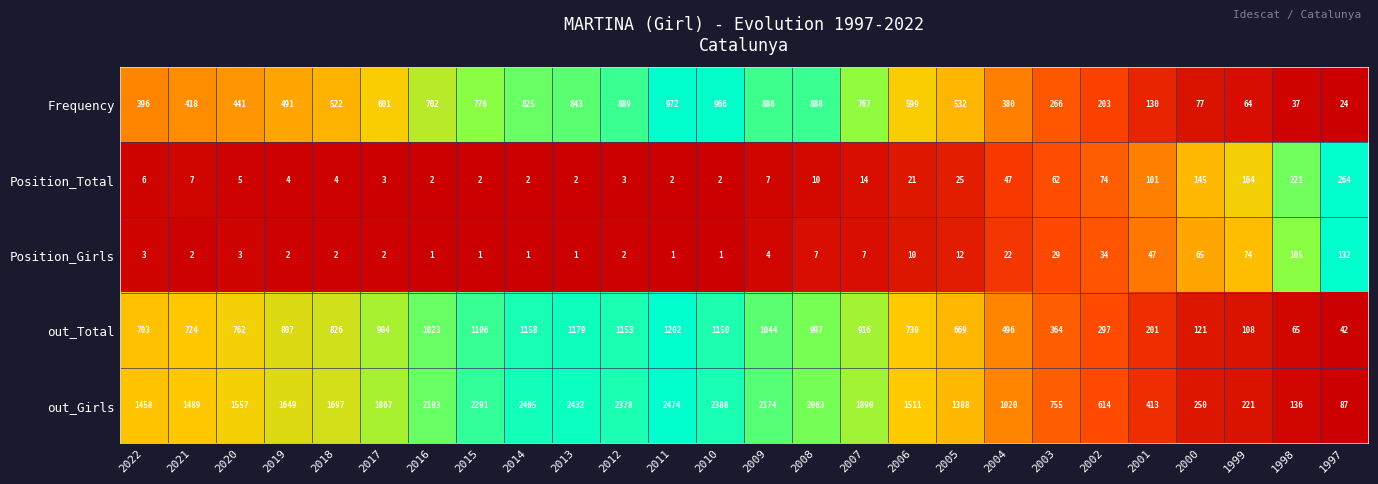

What is the spread (max minus min) of values at 2012?

2376